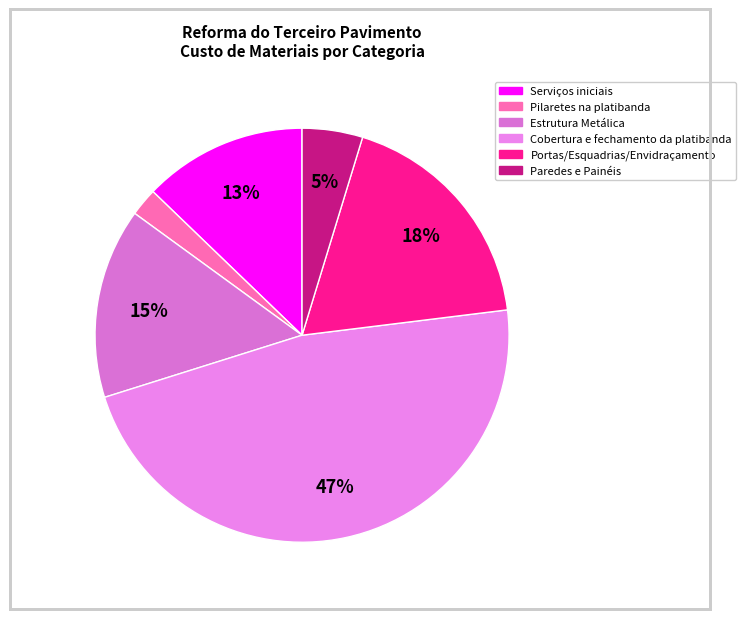

The Serviços iniciais slice represents 13% of the pie. True or false?

True